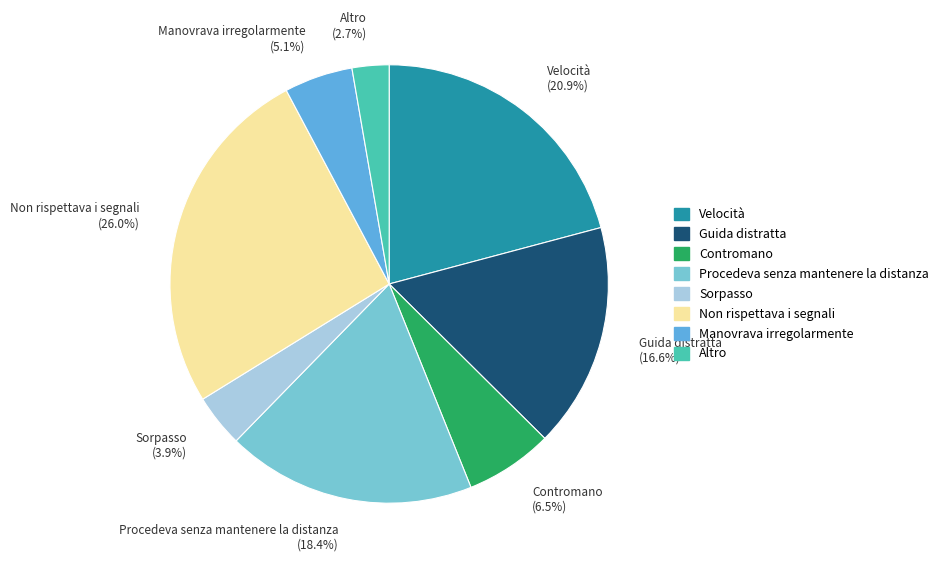

Does any single category account for the majority?

No